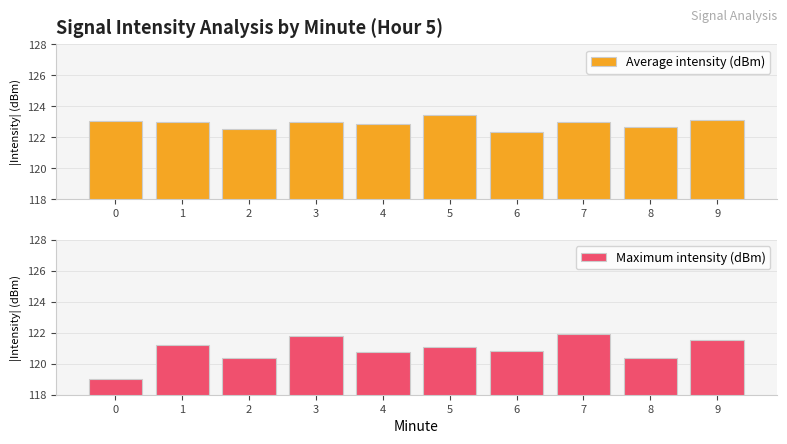

What is the value of the Maximum intensity (dBm) bar at the 4th from the left?

121.8